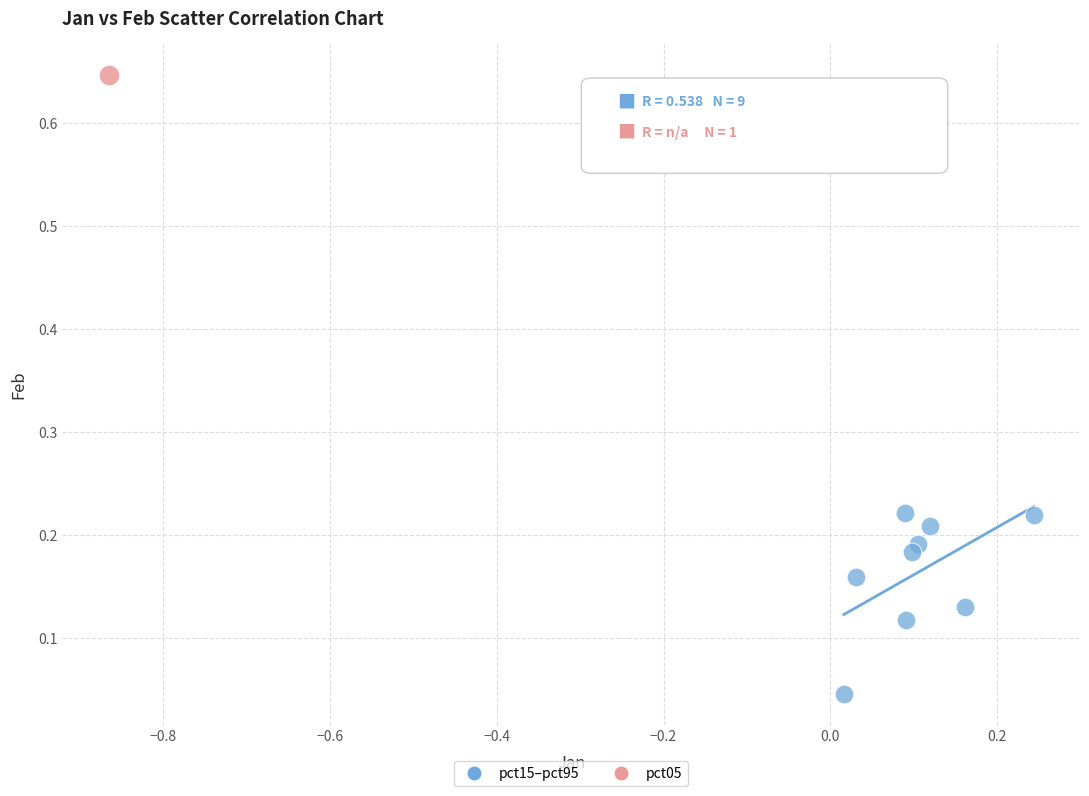

What are all the series names shown in the legend?

pct15–pct95, pct05